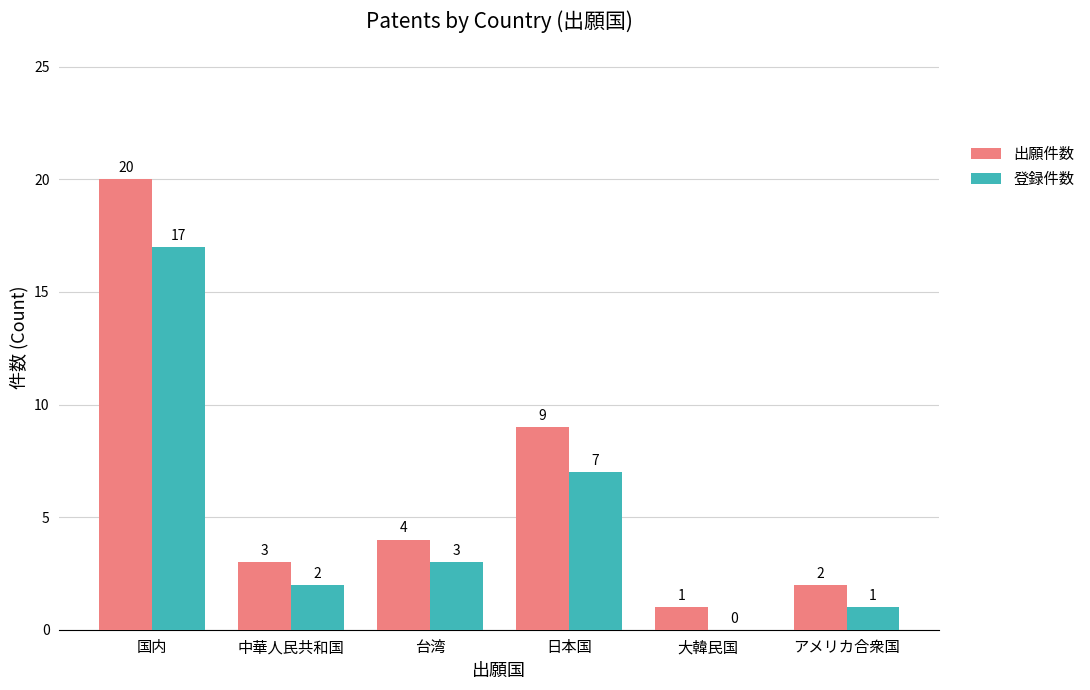

Is it true that 出願件数 equals 9 at 日本国?

True